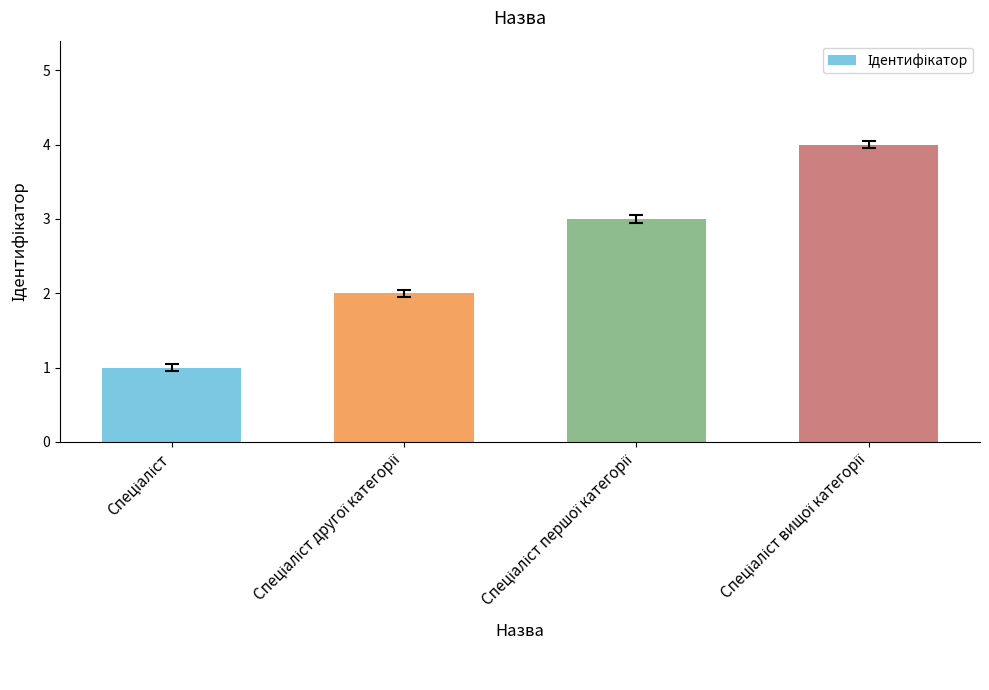

What is the difference between the maximum and minimum values?

3